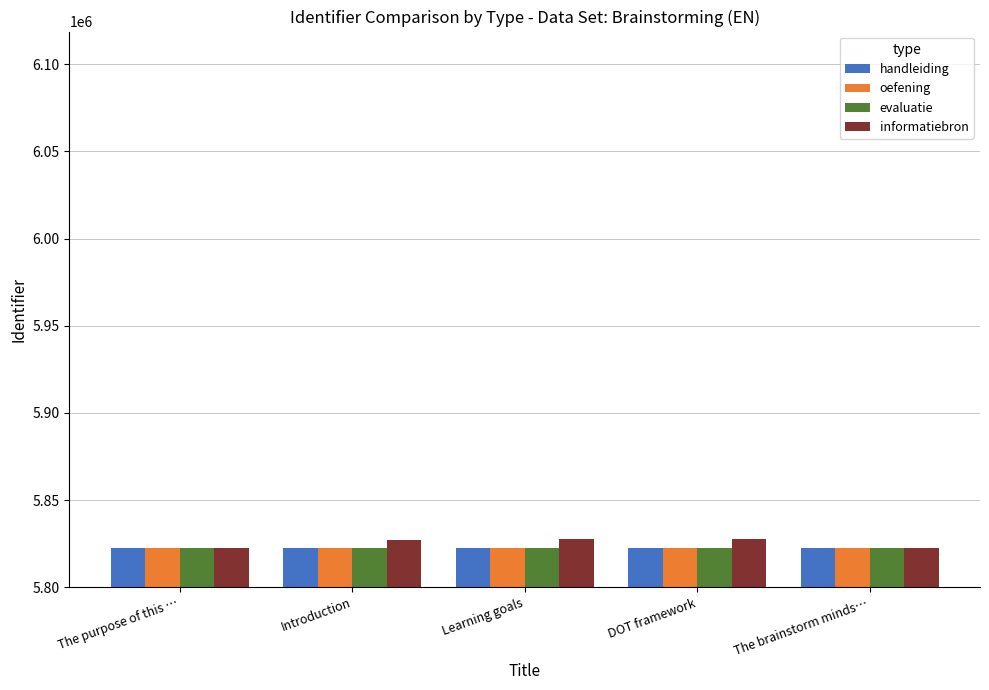

What is the label of the 2nd bar from the left?

Introduction